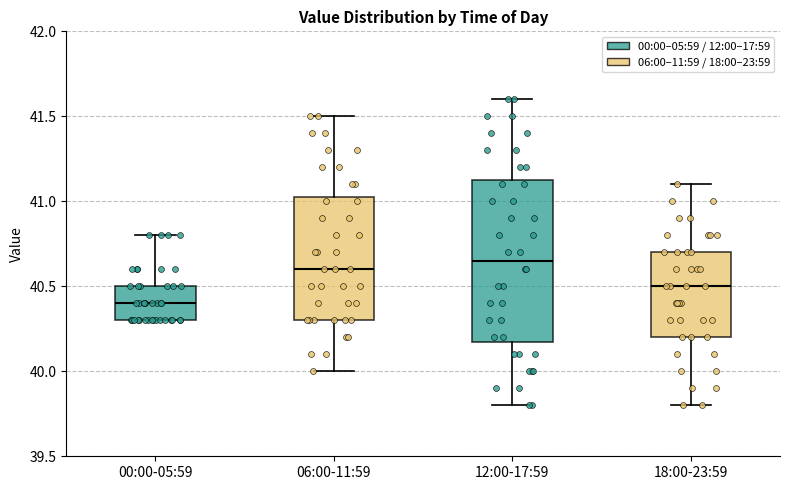

Comparing the boxes themselves (not the whiskers), which one is the tallest?

12:00-17:59